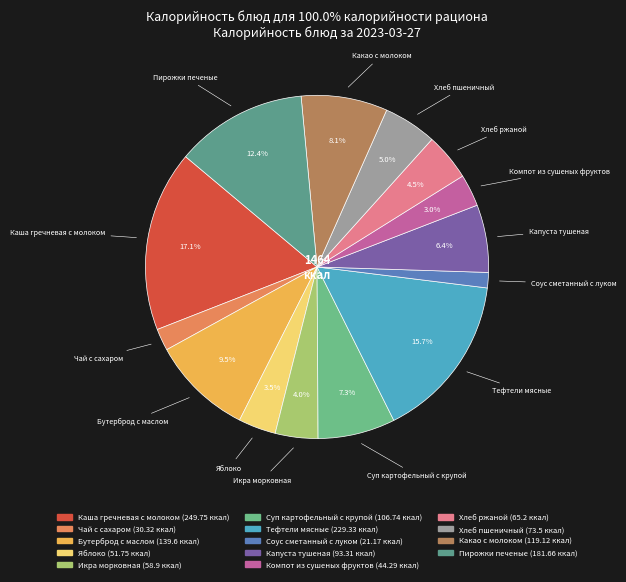

Which category has the smallest portion of the pie?

Соус сметанный с луком